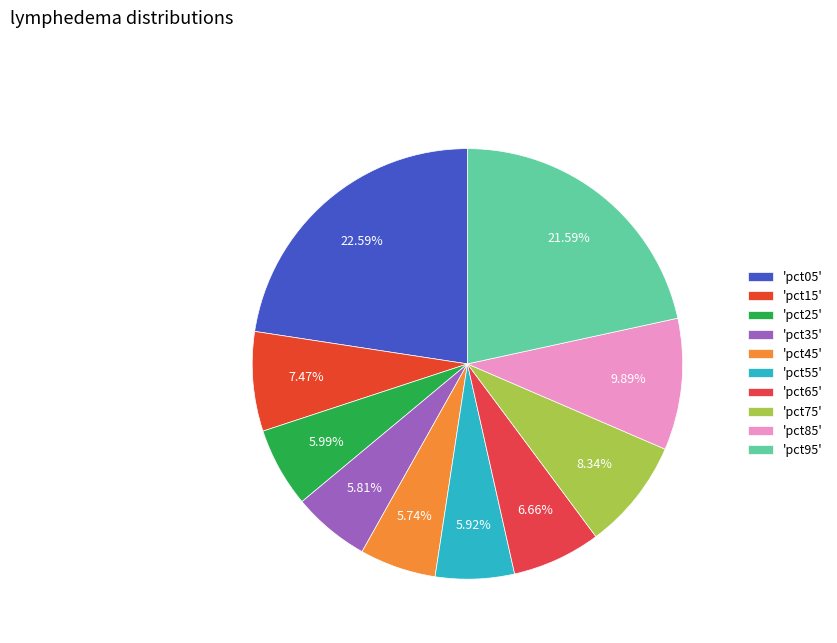

How many segments does this pie chart have?

10